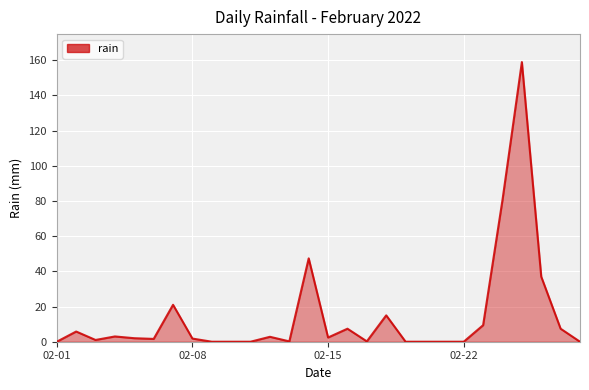

What is the difference between the maximum and minimum values?

159.0